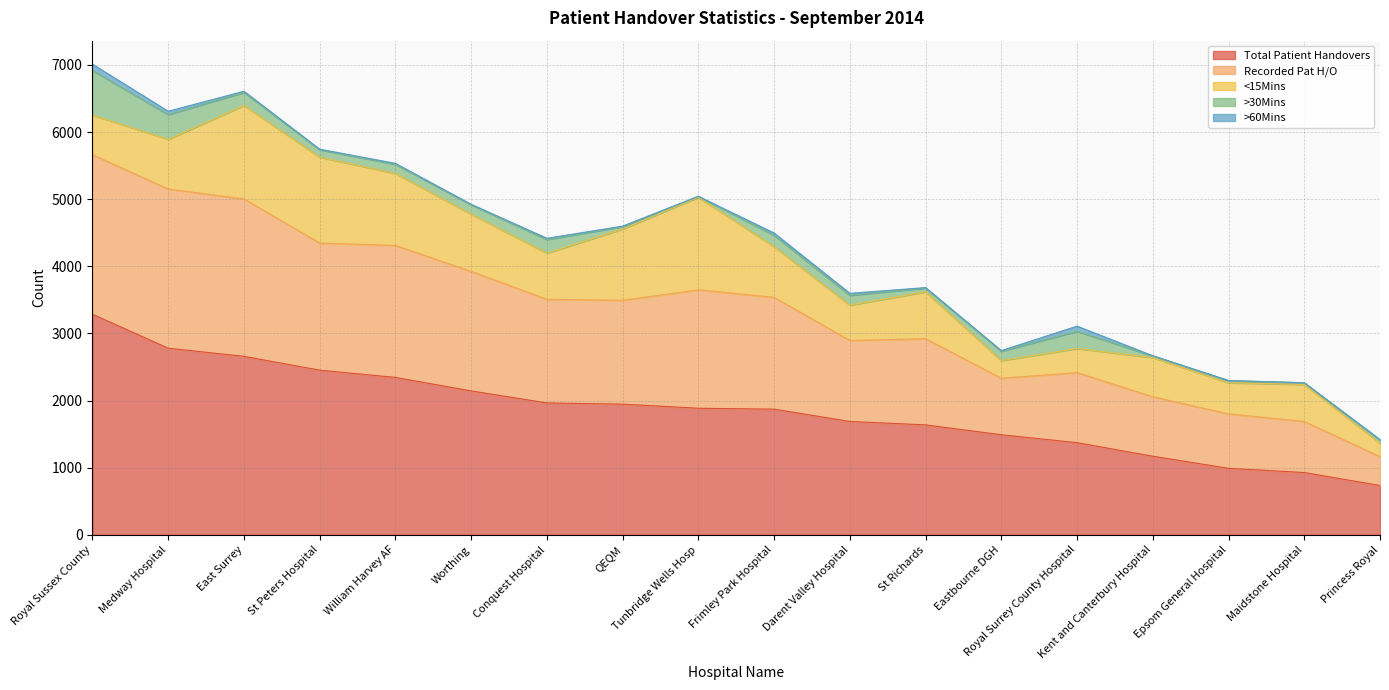

The Recorded Pat H/O series shows 2377 at Royal Sussex County. True or false?

True